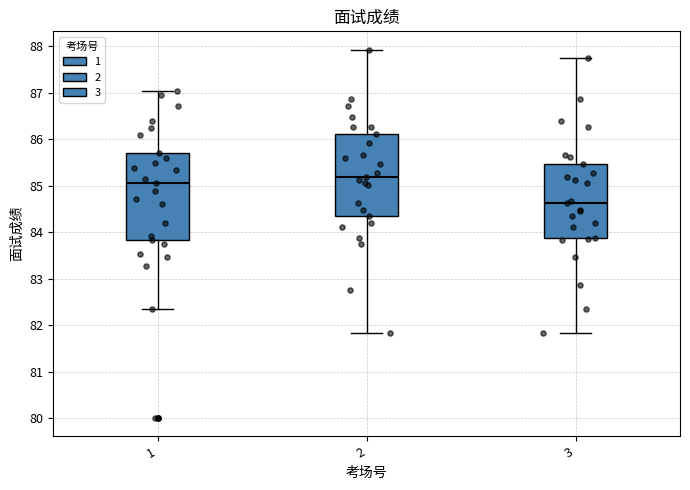

Reading left to right, read every box against the y-axis: the position of its median line, the range the box covers, and the ends of its whiskers. The values are not printed on the chart, so give them approximately, as read against the axis.

1: median 85.1, box 83.8 to 85.7, whiskers 82.4 to 87.0
2: median 85.2, box 84.4 to 86.1, whiskers 81.8 to 87.9
3: median 84.6, box 83.9 to 85.5, whiskers 81.8 to 87.8